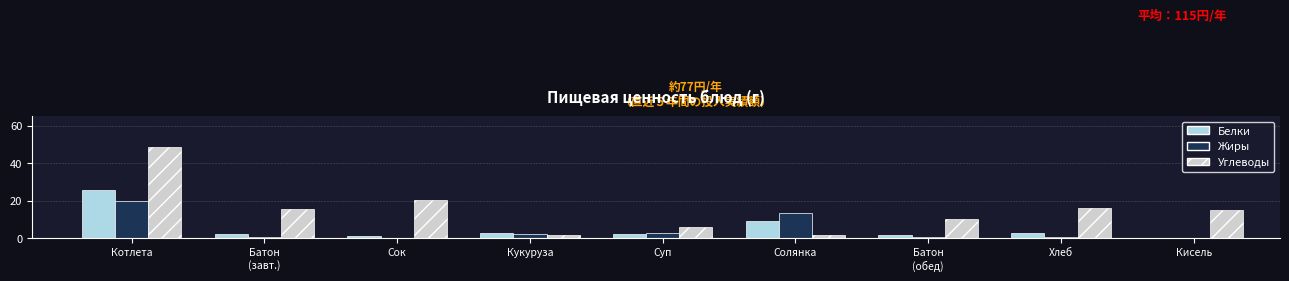

Which label corresponds to the largest value in the chart?

Котлета